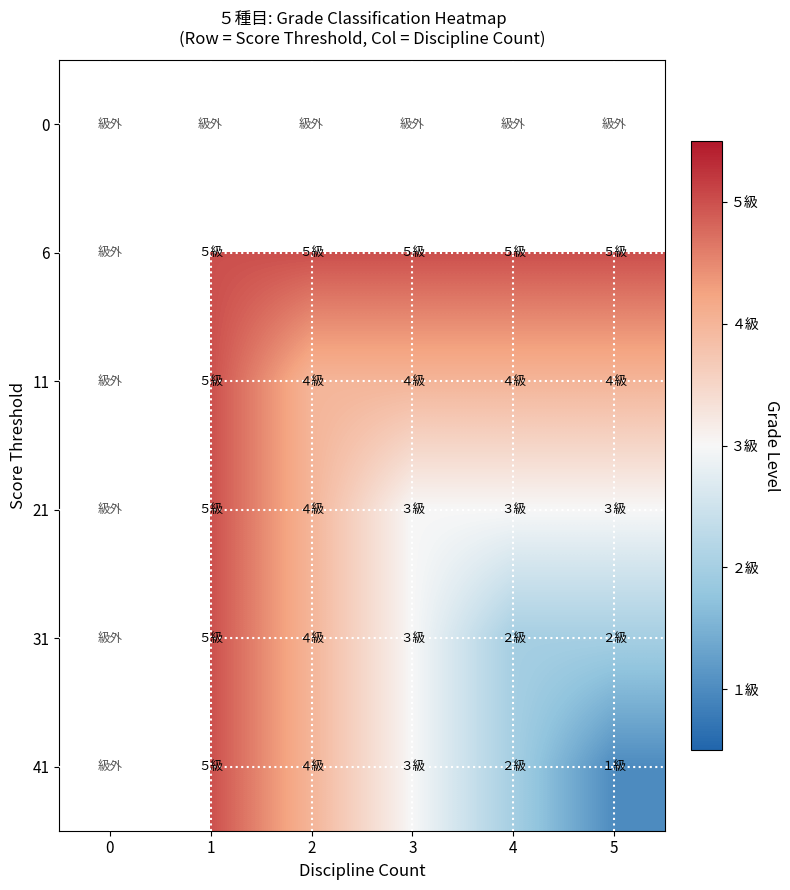

What value does the 21 series have at 4?

3.0